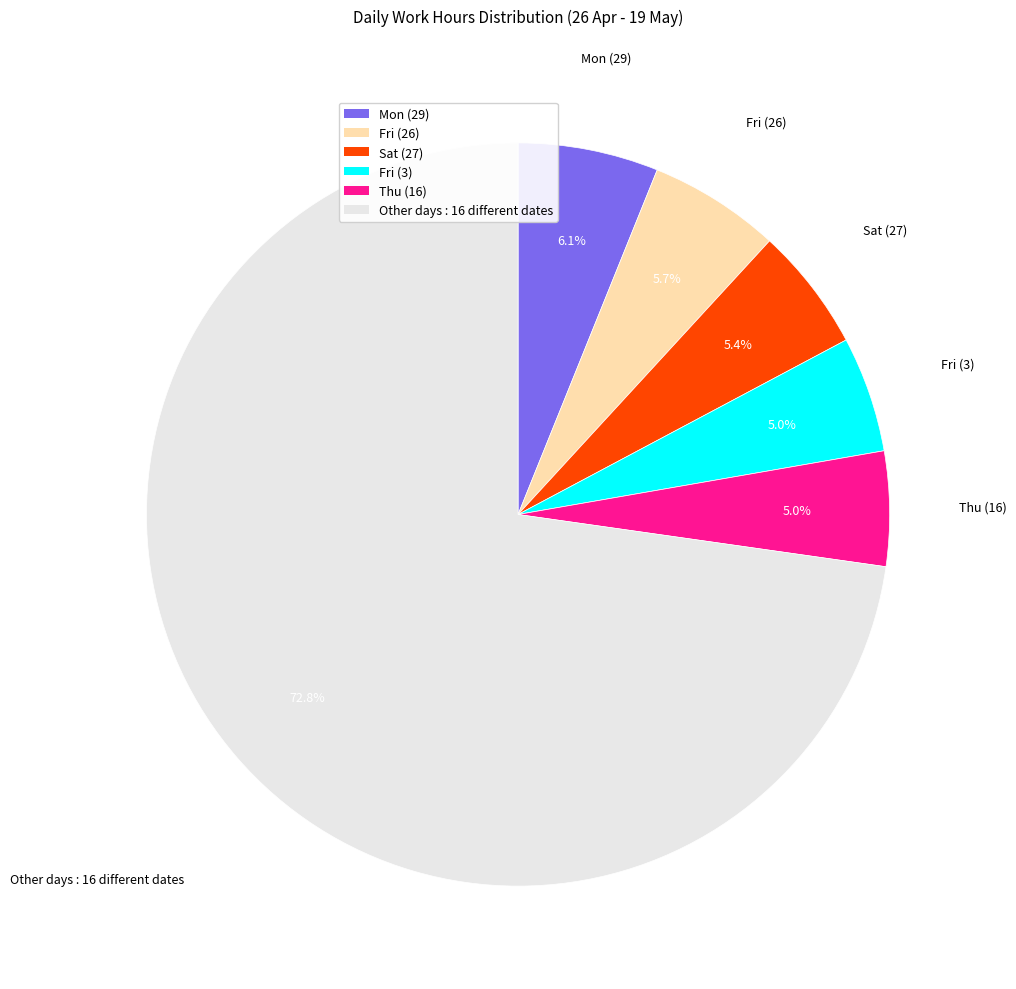

What is the largest slice in the pie chart?

Other days : 16 different dates